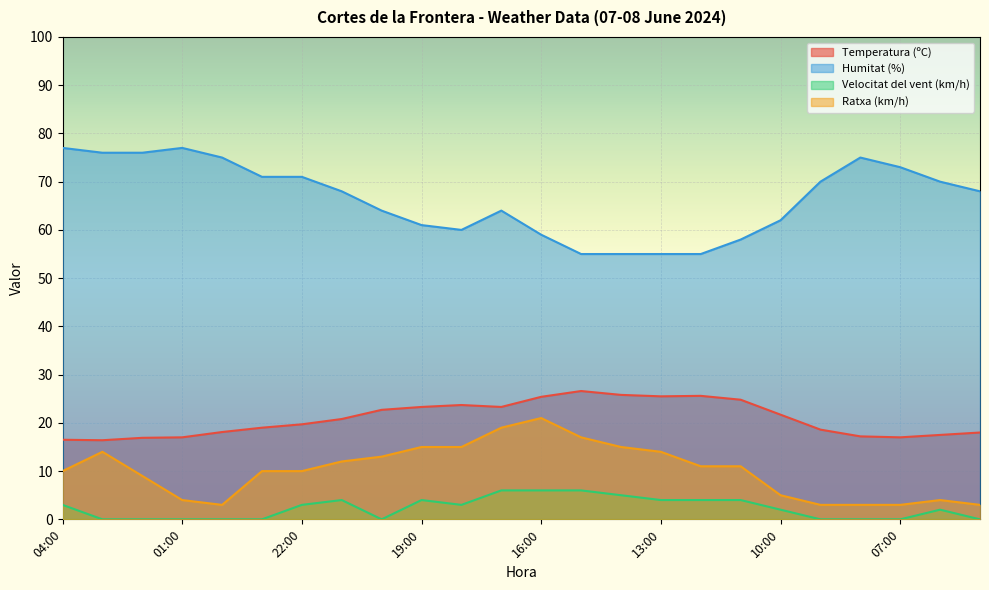

True or false: Humitat (%) and Ratxa (km/h) cross at least once.

False